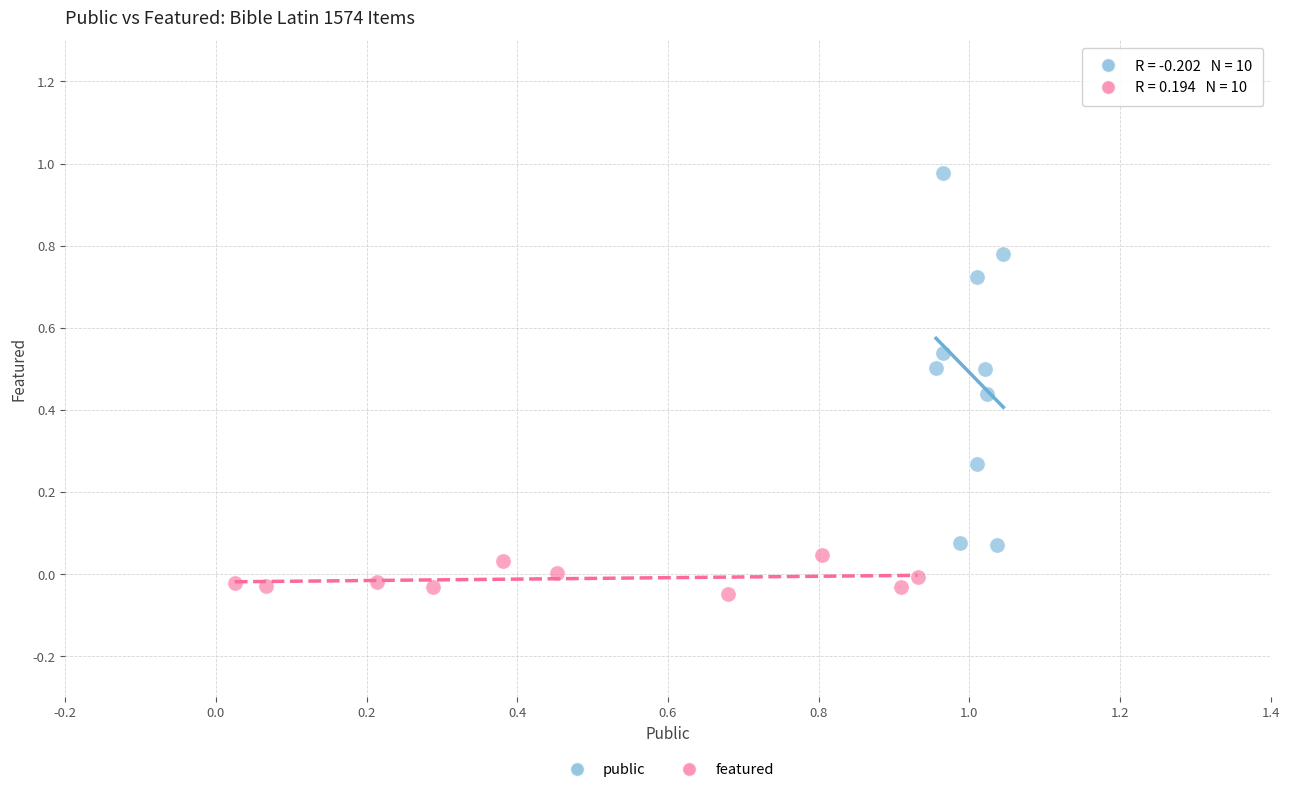

Which series has the largest Y range (max minus min)?

public